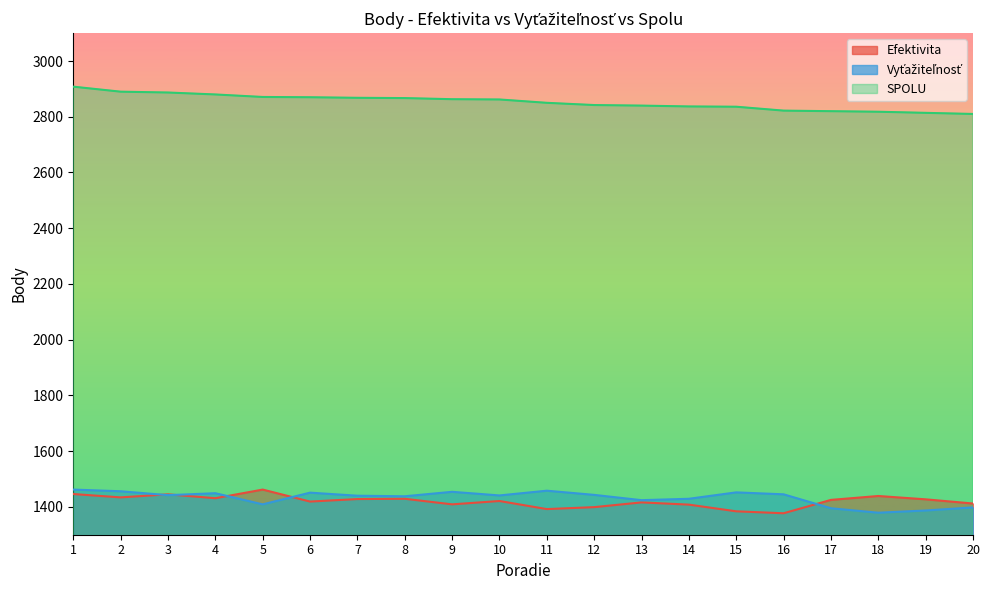

Where is Vyťažiteľnosť nearest to the value 1420?

13